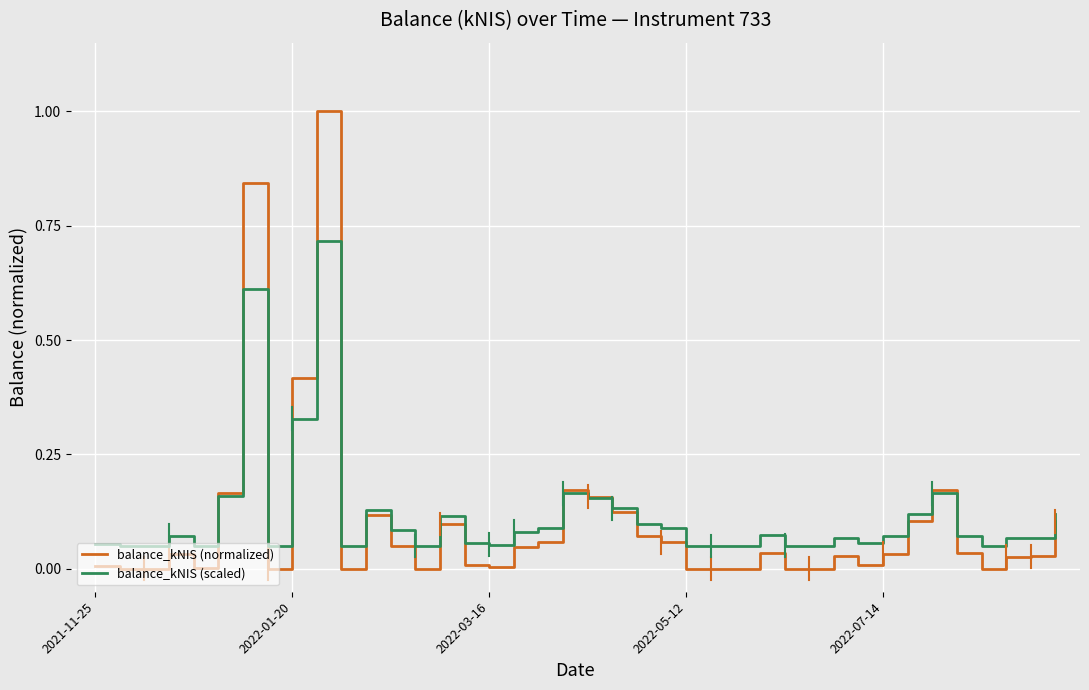

Which series has the widest spread of values?

balance_kNIS (normalized)